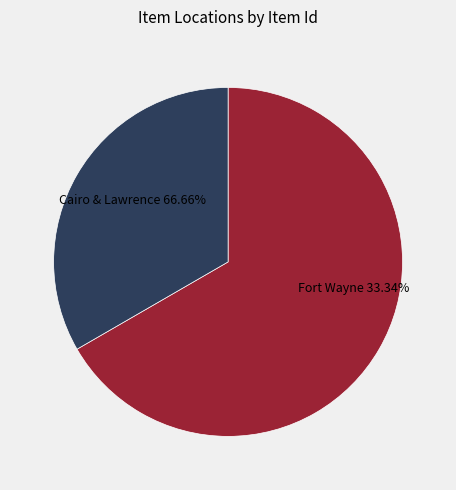

What is the largest slice in the pie chart?

Fort Wayne, Indiana